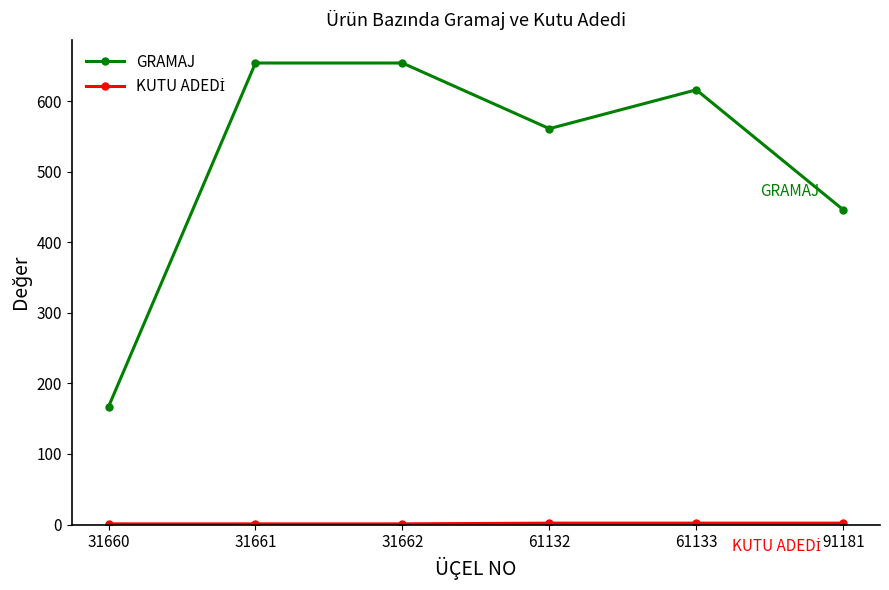

Does the chart display data point markers on the line(s)?

Yes